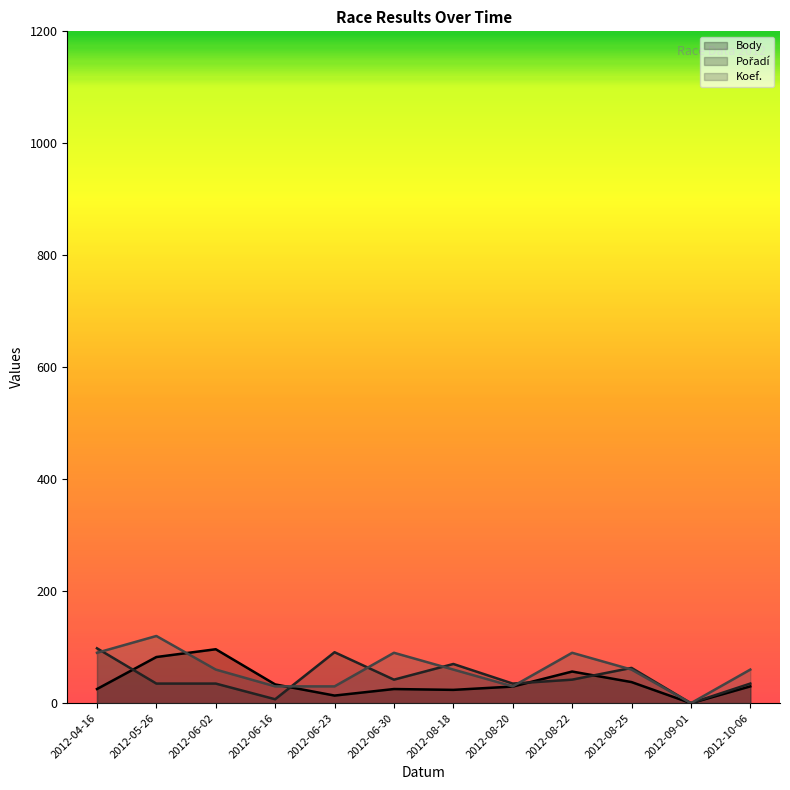

What is the highest value of the Body series?

96.3